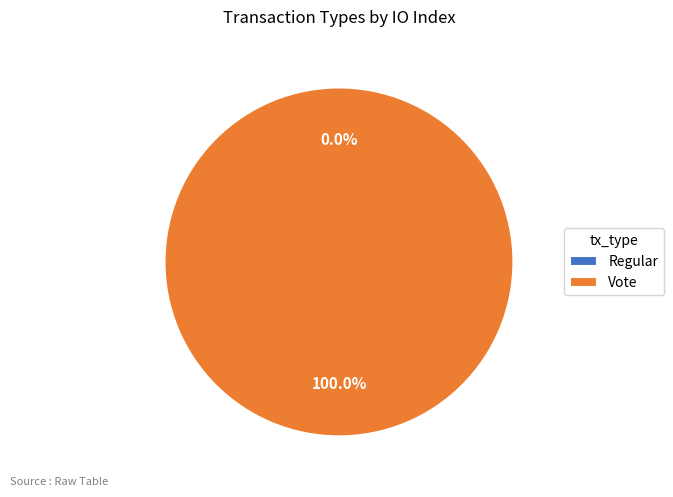

True or false: Vote accounts for 99% of the total.

False